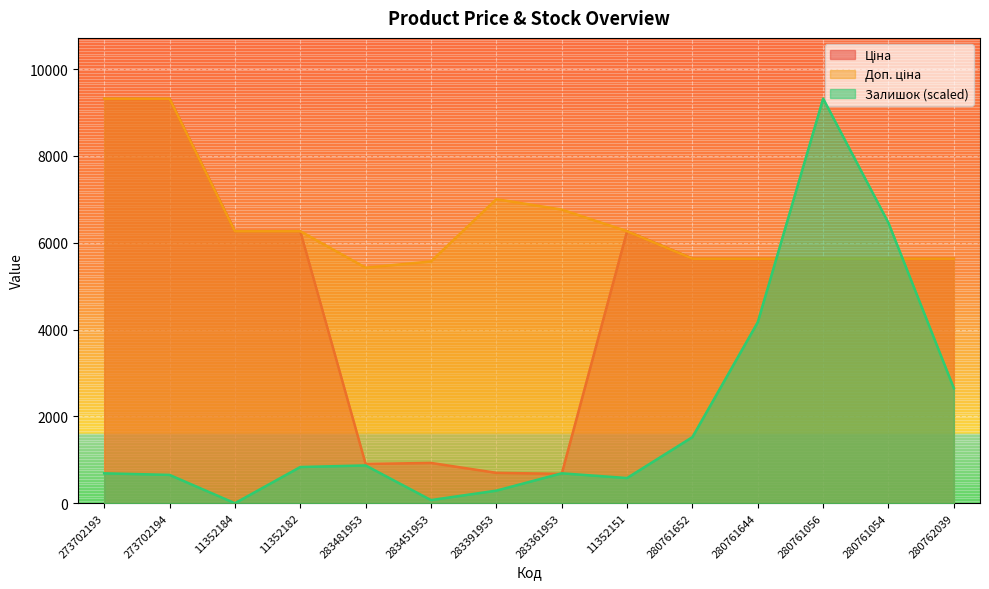

What is the approximate value of Ціна at 283361953?

676.4